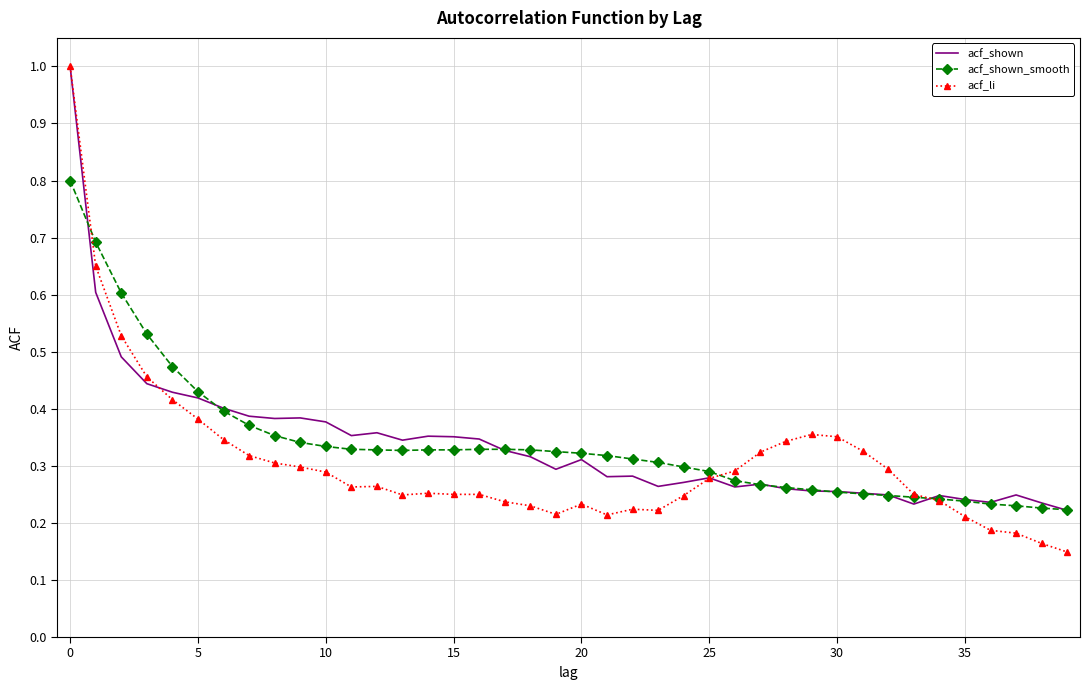

In acf_shown, how many points are lower than both neighbors (excluding endpoints)?

9